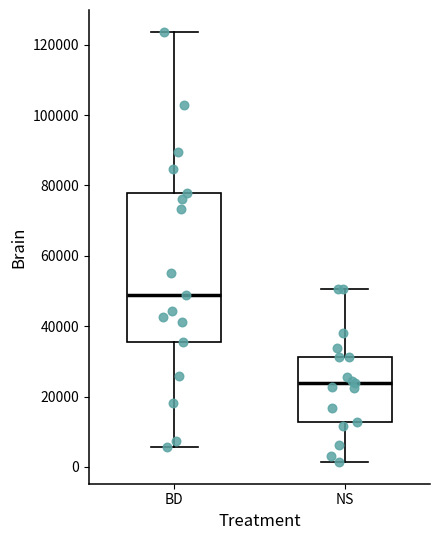

Which box has the lowest median line?

NS